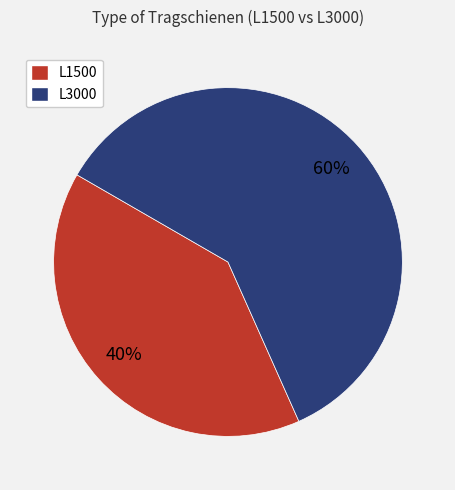

To the nearest percent, what percentage of the pie is L1500?

40%